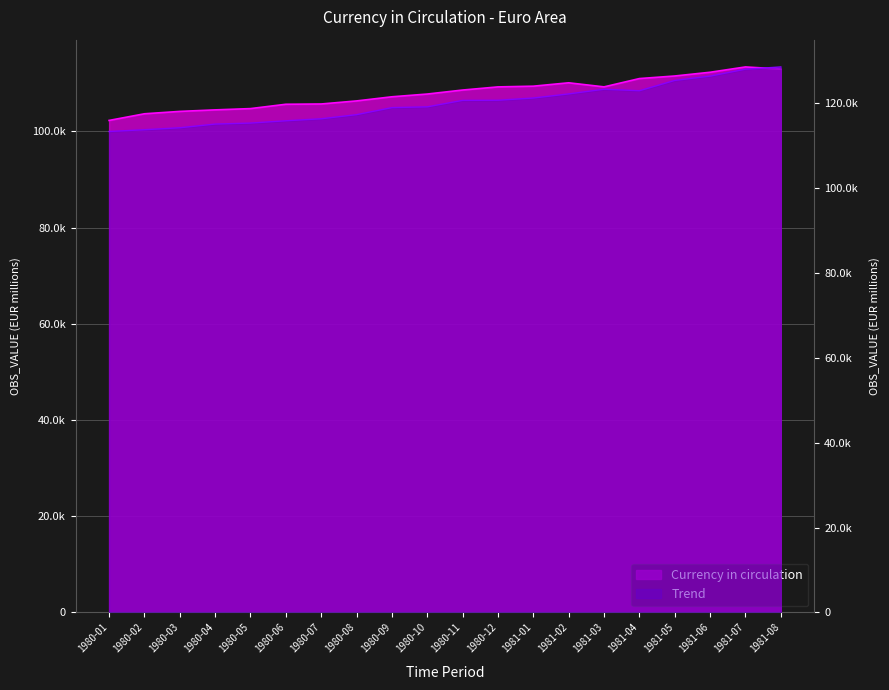

How many categories are shown in the chart?

20